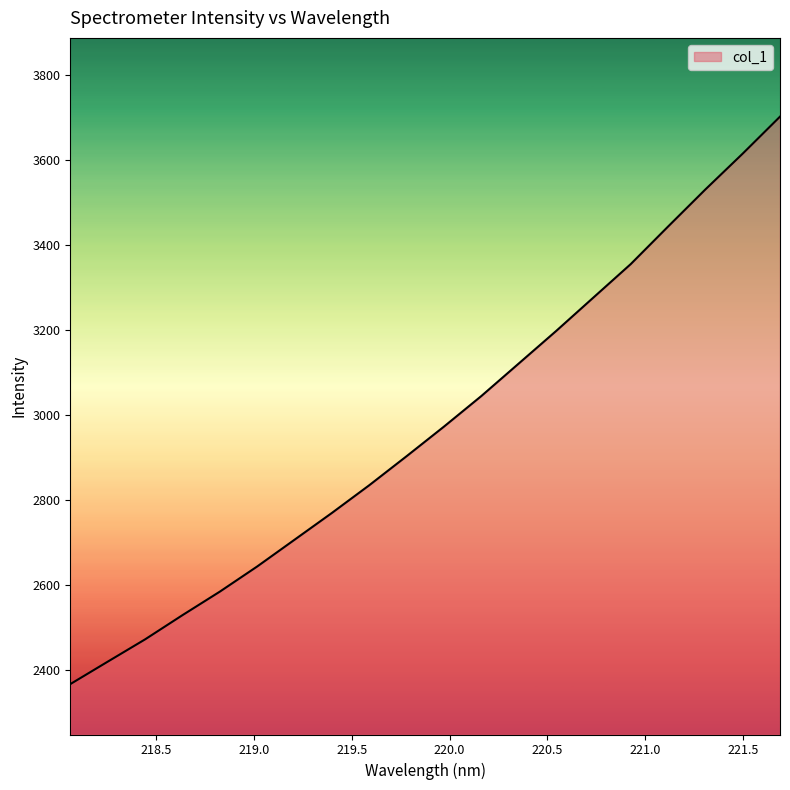

What is the smallest value displayed?

2367.9